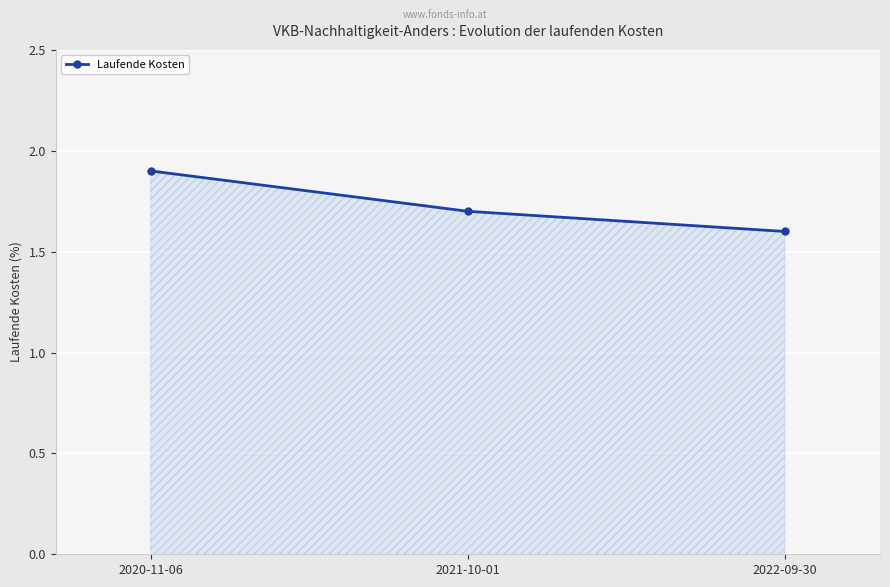

At which category does the chart reach its peak across all series?

2020-11-06